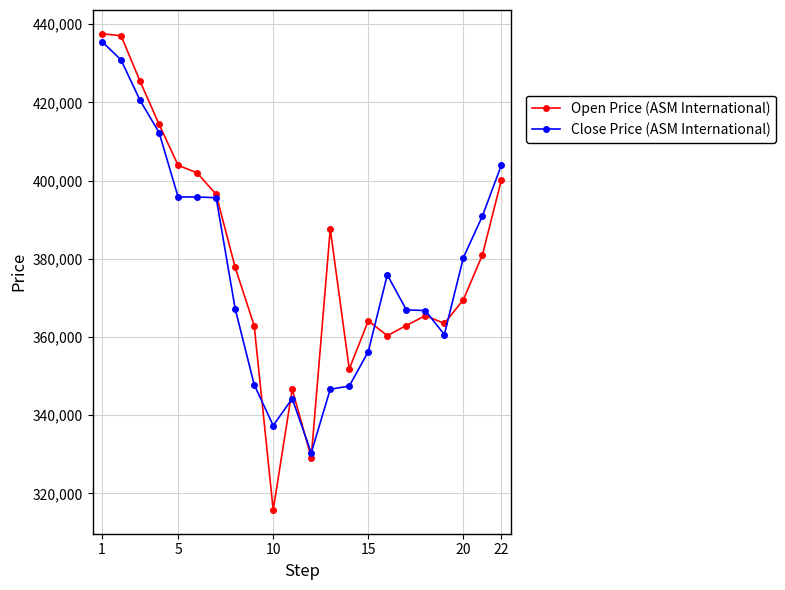

List the series in order of their overall mean, lowest first.

Close Price (ASM International), Open Price (ASM International)